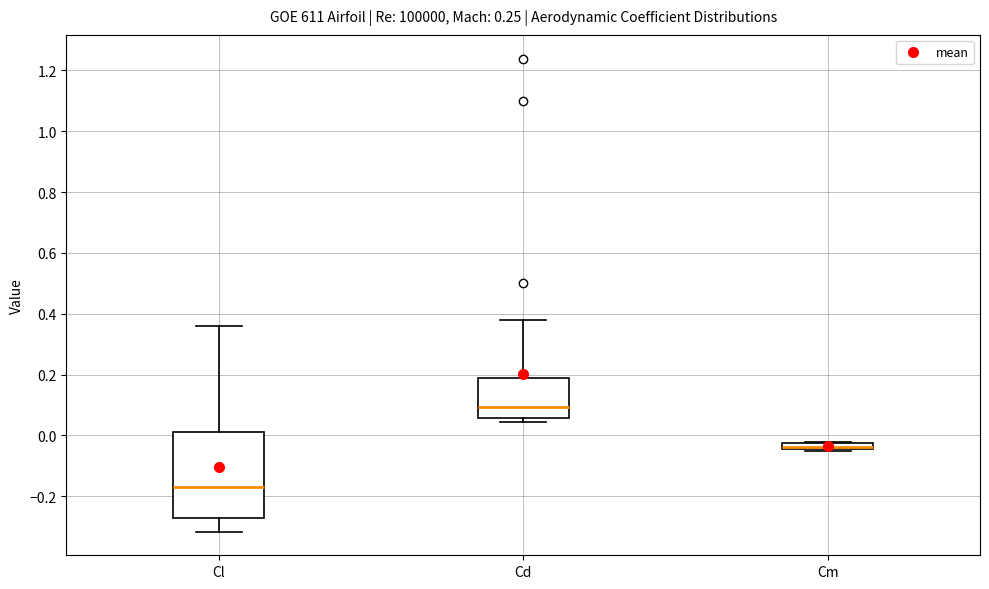

Comparing the boxes themselves (not the whiskers), which one is the tallest?

Cl